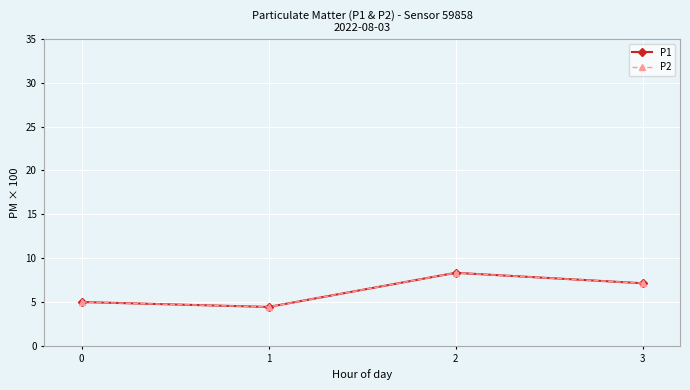

Which series changed the most between 1 and 2?

P1